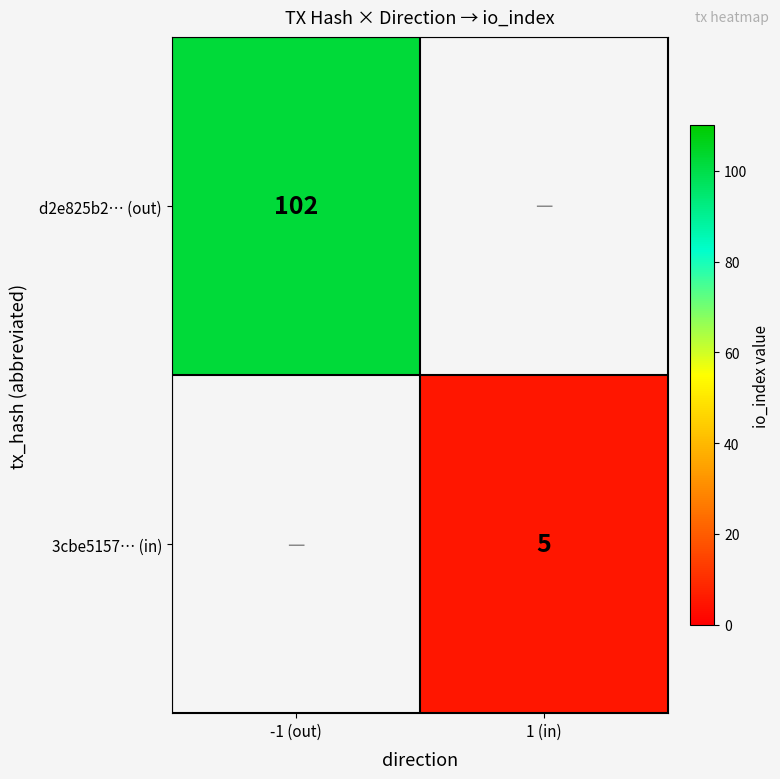

Is it true that d2e825b2… (out) equals 36 at -1 (out)?

False